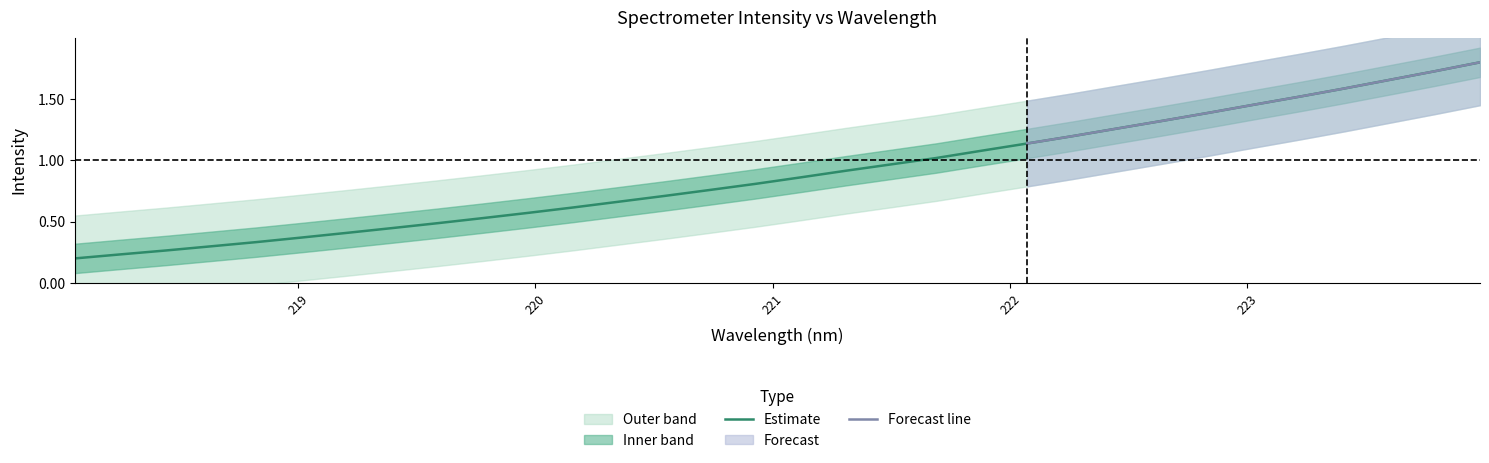

What is the highest value of the Estimate series?

1.8